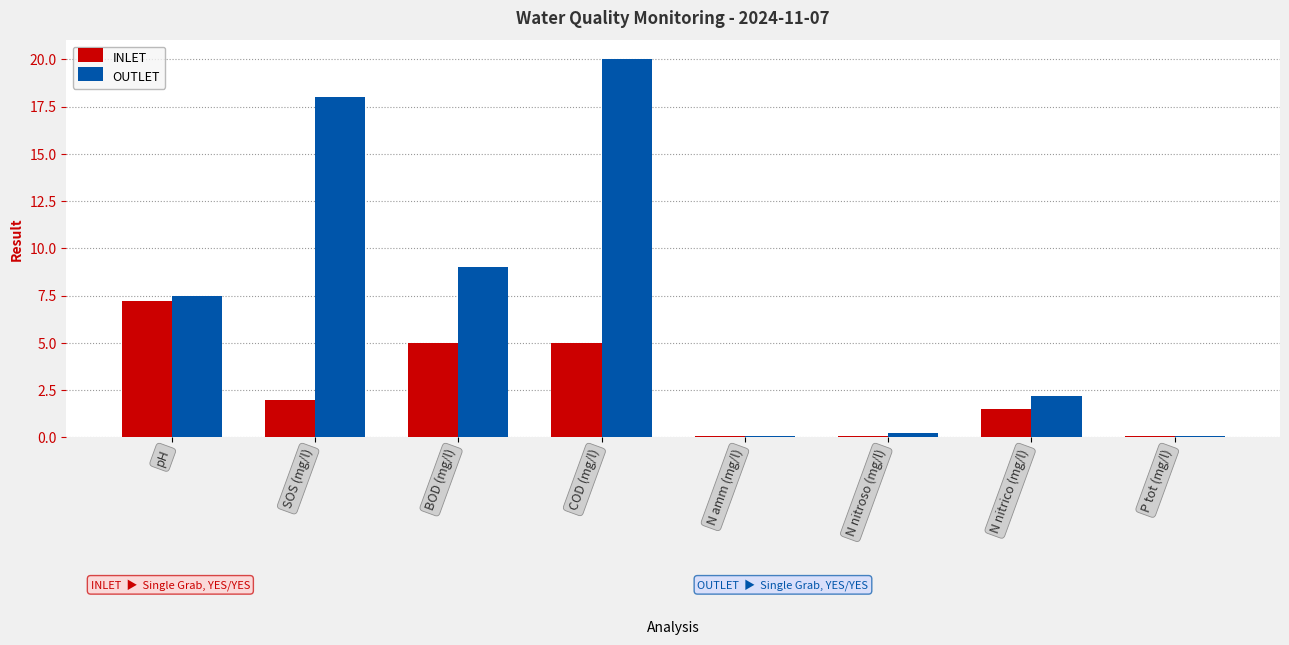

What is the label of the 1st bar from the left?

pH